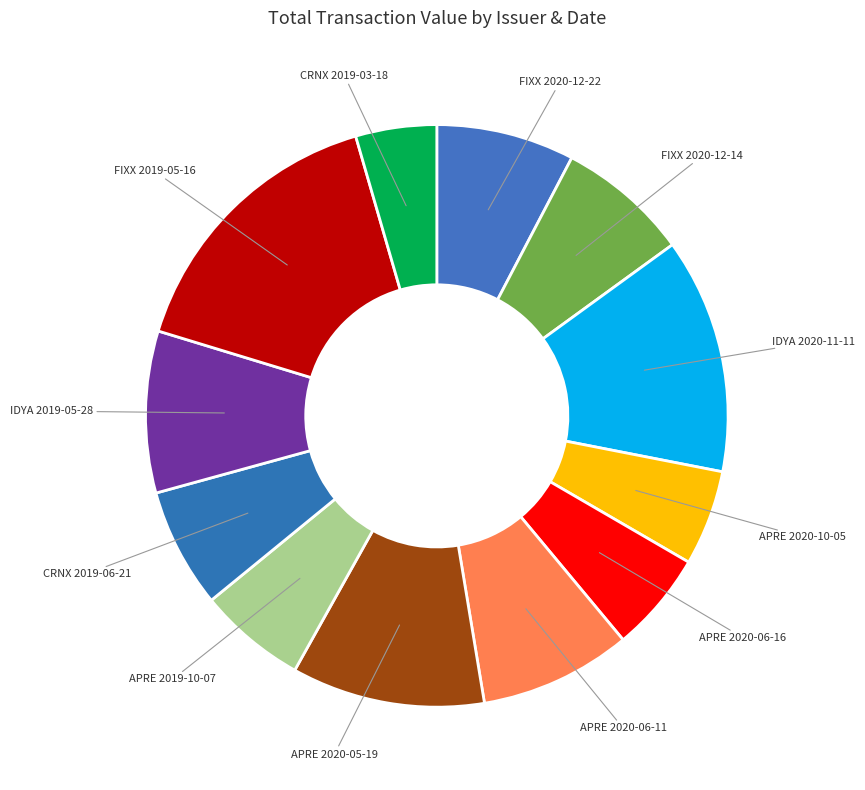

The APRE 2020-06-16 slice represents 6% of the pie. True or false?

True